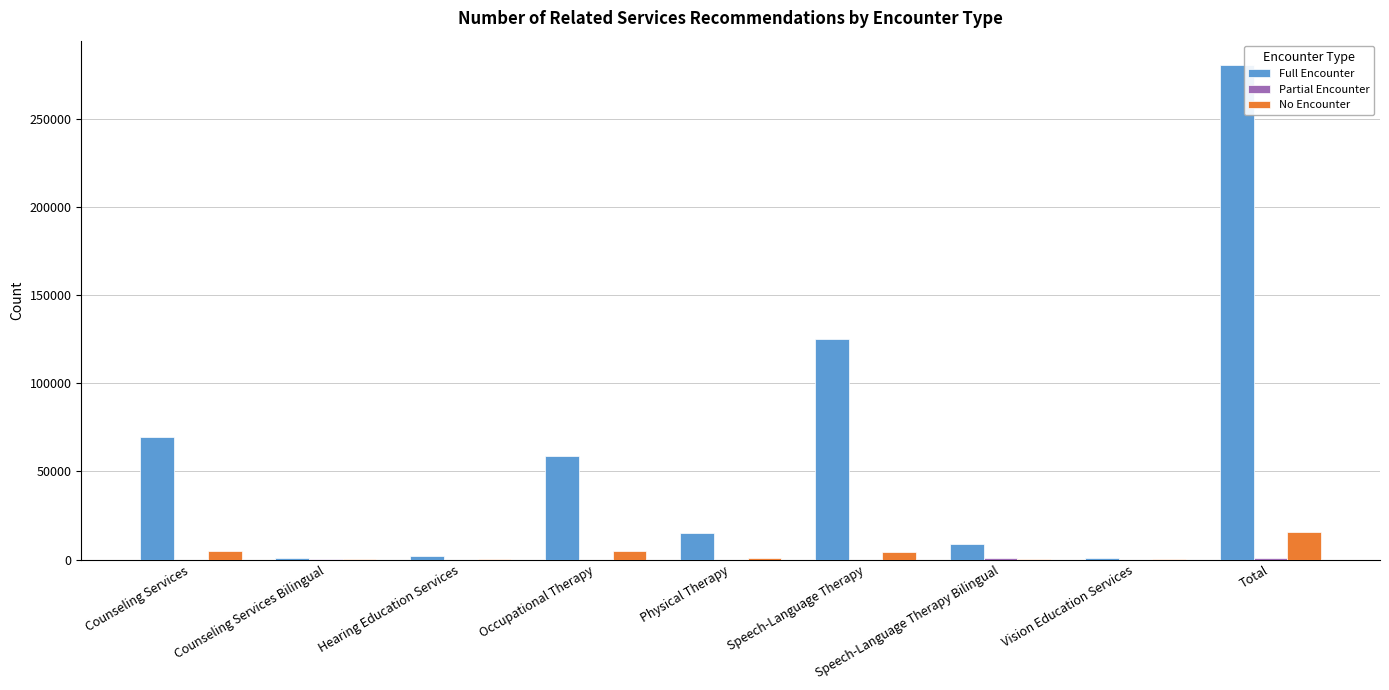

Which series has the largest total across all categories?

Full Encounter